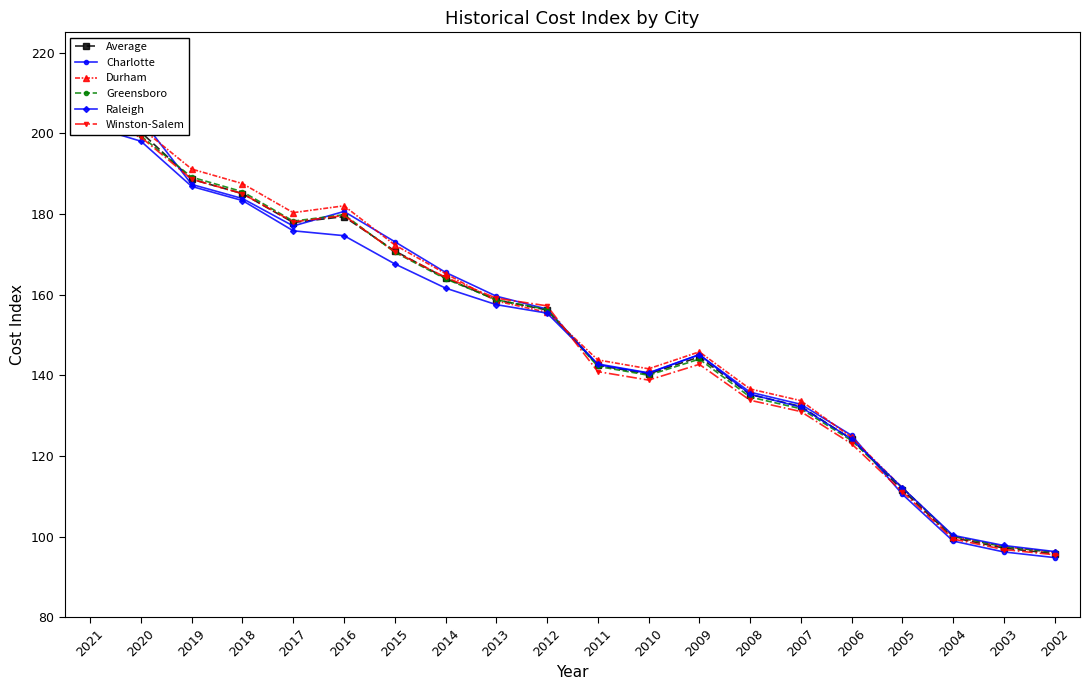

What is the highest value of the Charlotte series?

207.5